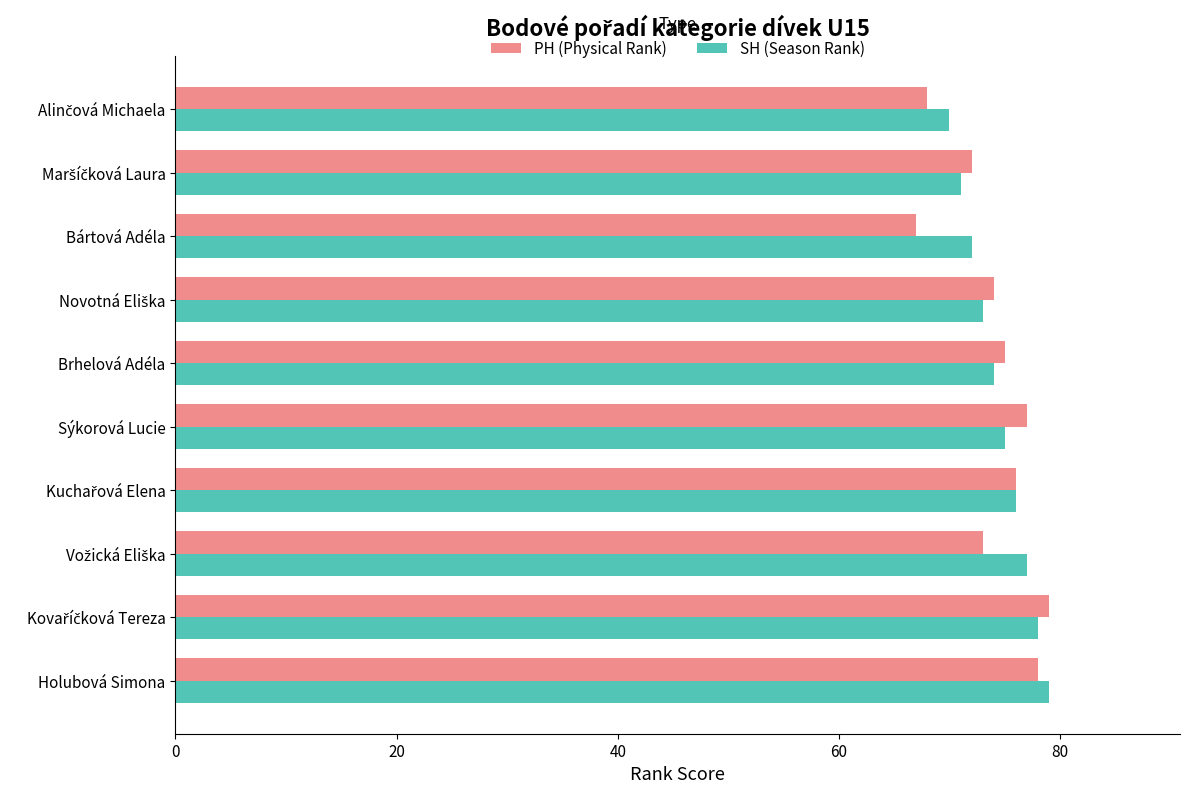

What is the average value of the PH (Physical Rank) series?

74